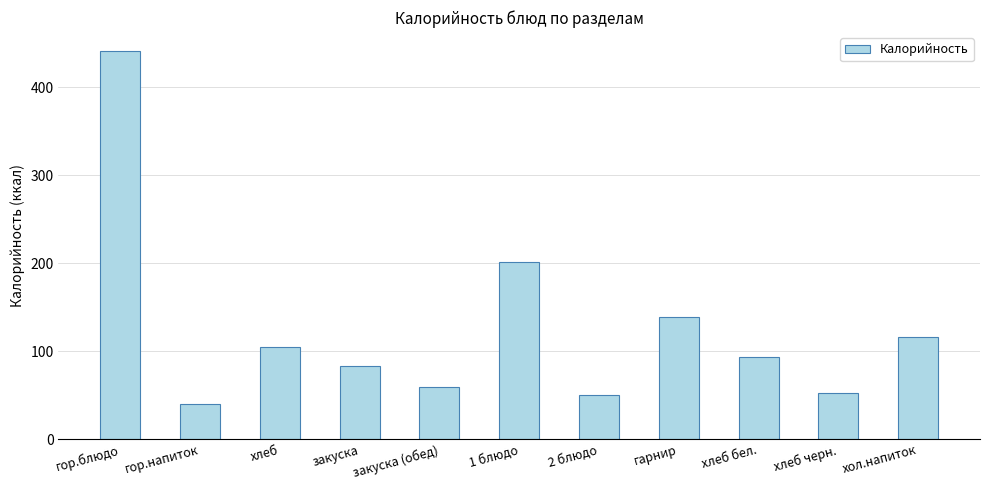

The value at закуска (обед) is 33. True or false?

False